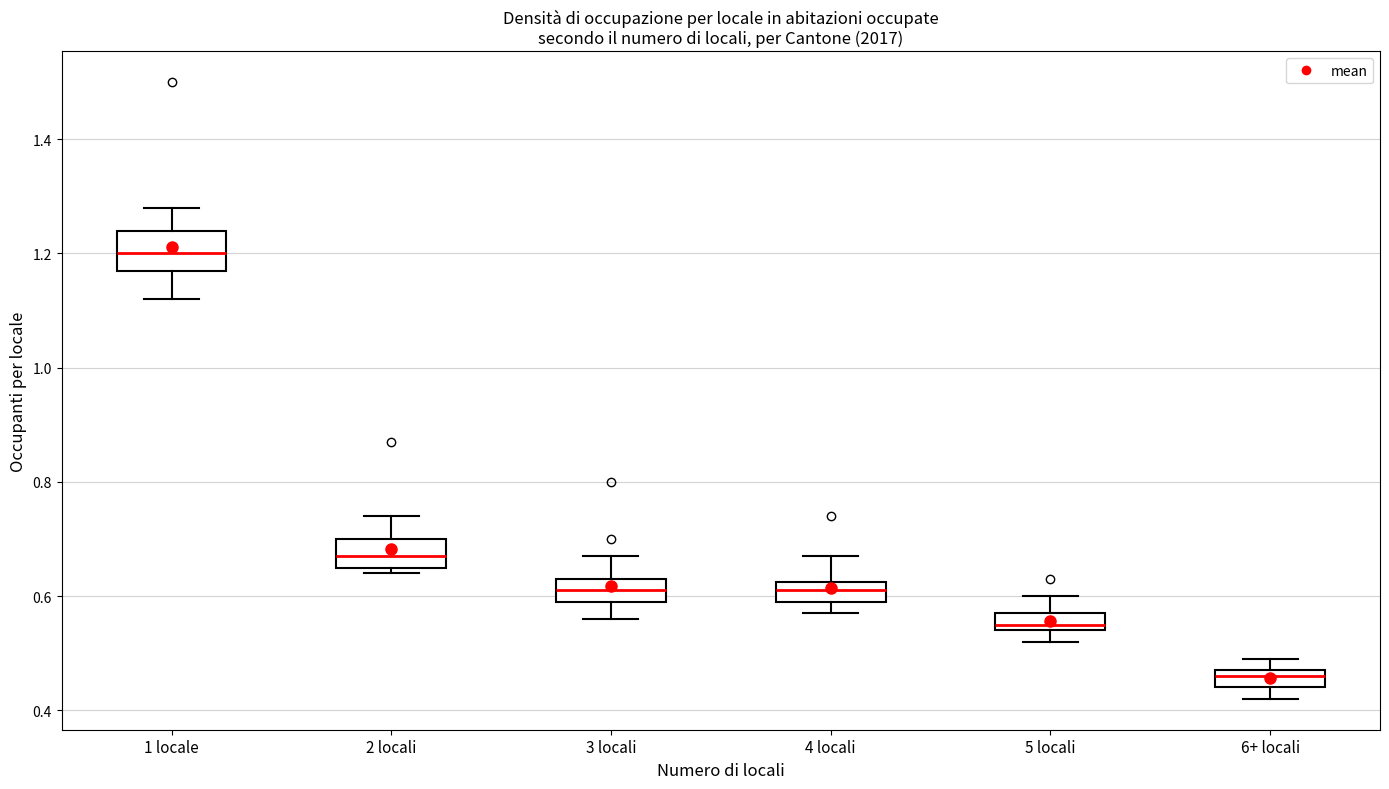

Comparing the boxes themselves (not the whiskers), which one is the tallest?

1 locale